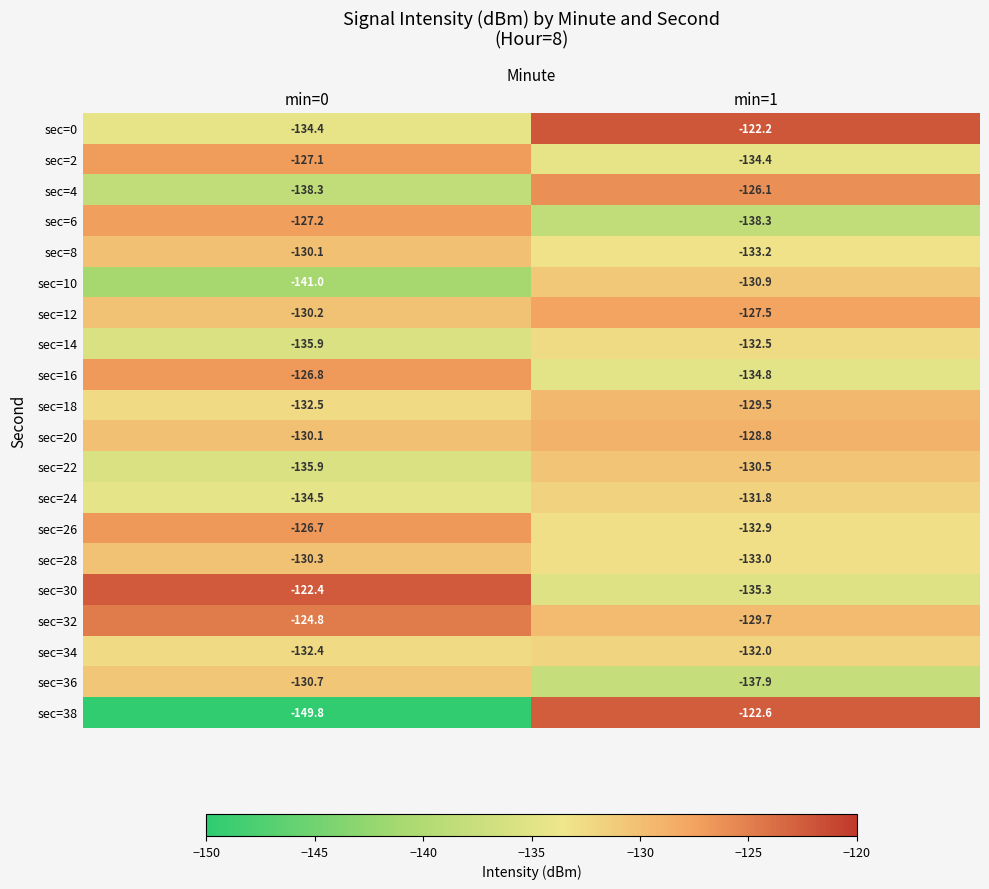

What is the sum of the sec=26 values at min=0 and min=1?

-259.6